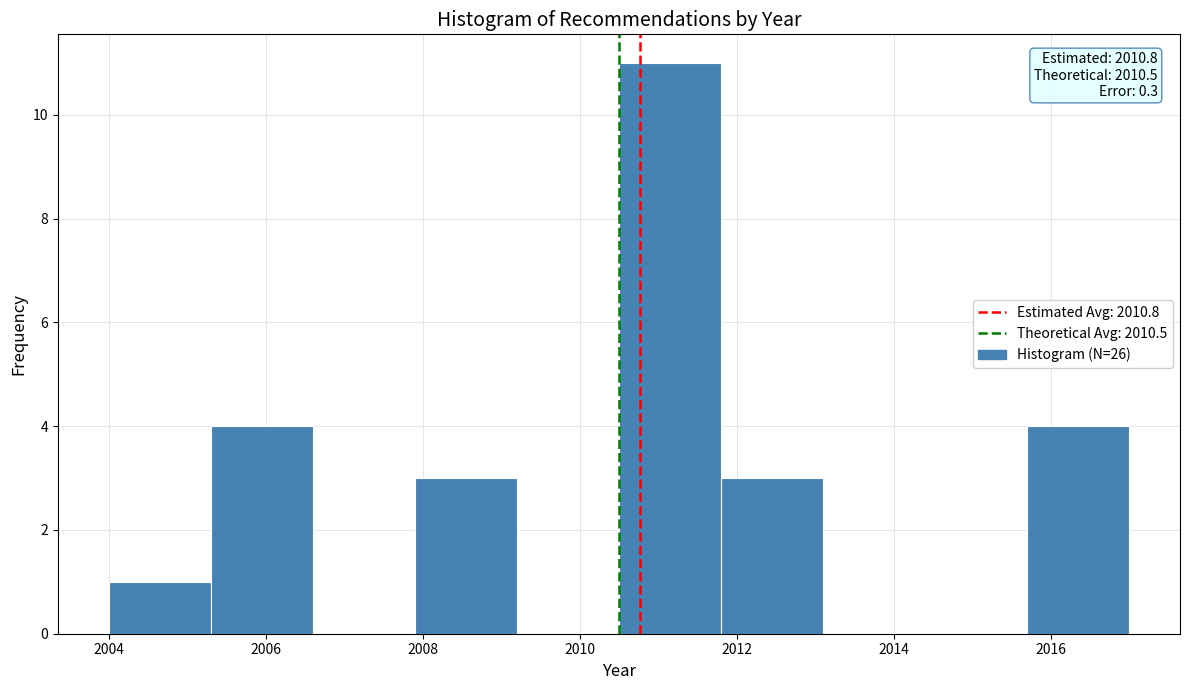

Which range on the x-axis has the tallest bar?

2010.5 to 2011.8